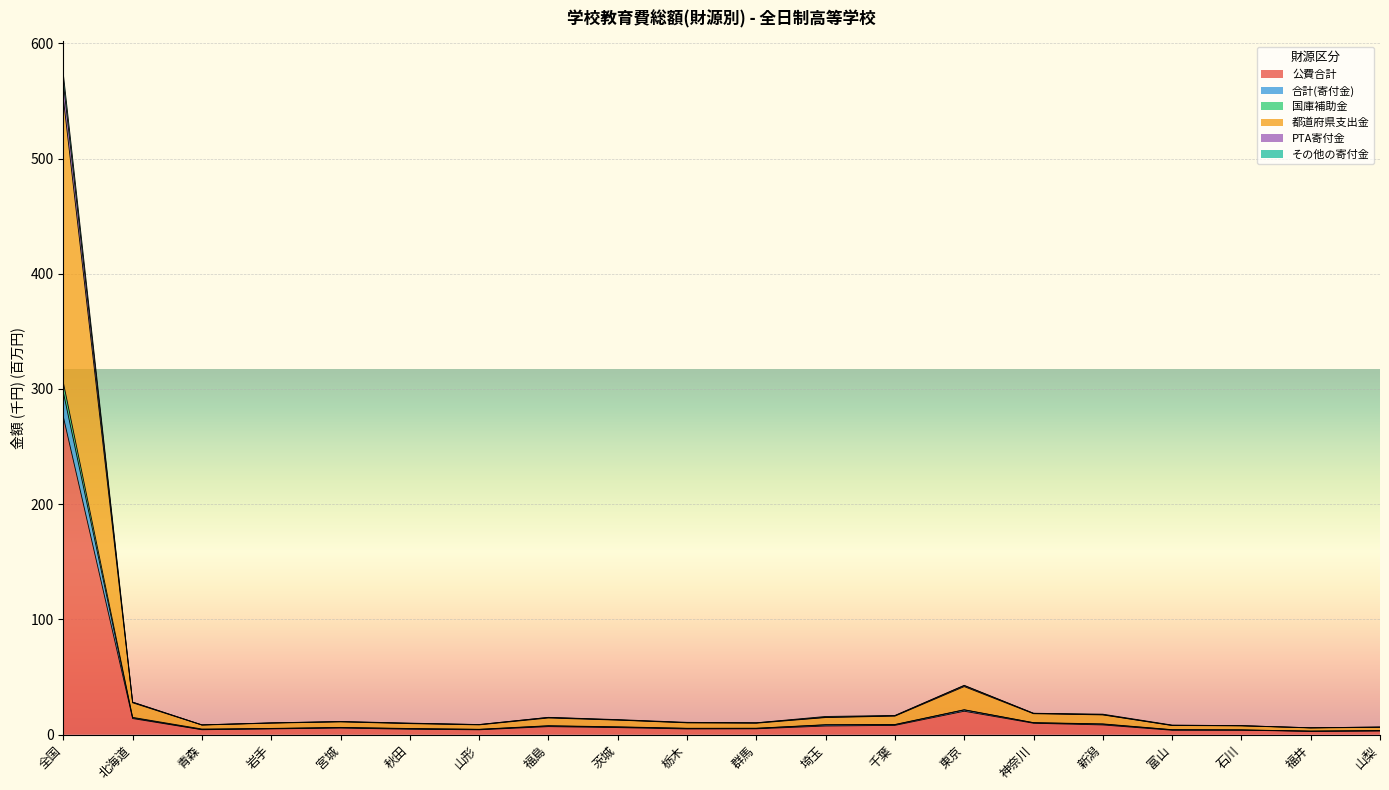

What is the total value across all series at 神奈川?

18.5